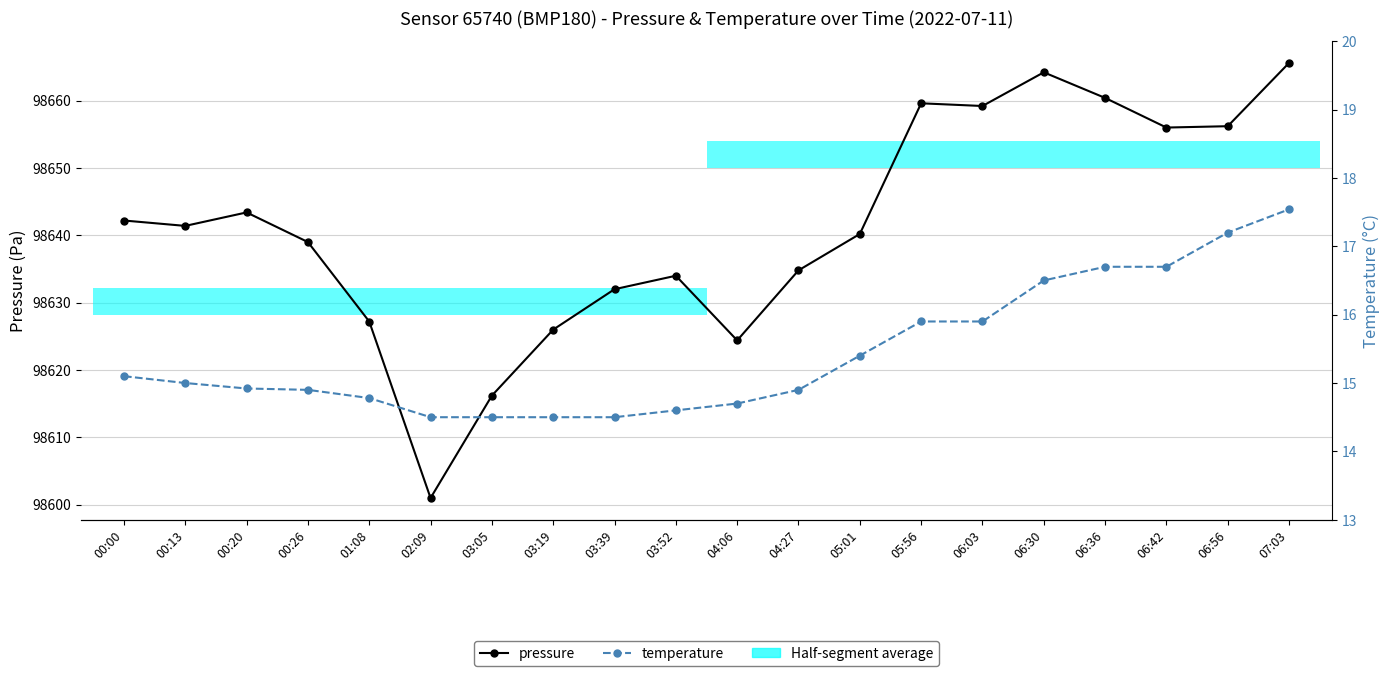

At how many categories does at least one series exceed 44403?

20